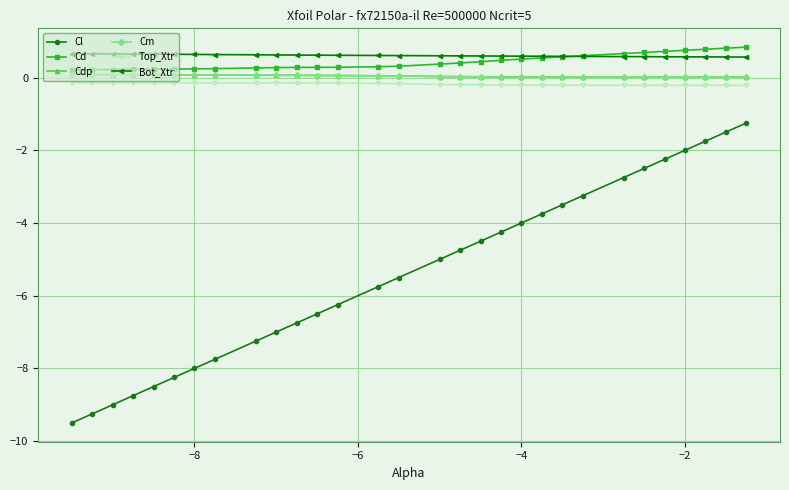

True or false: Top_Xtr and Cl cross at least once.

False